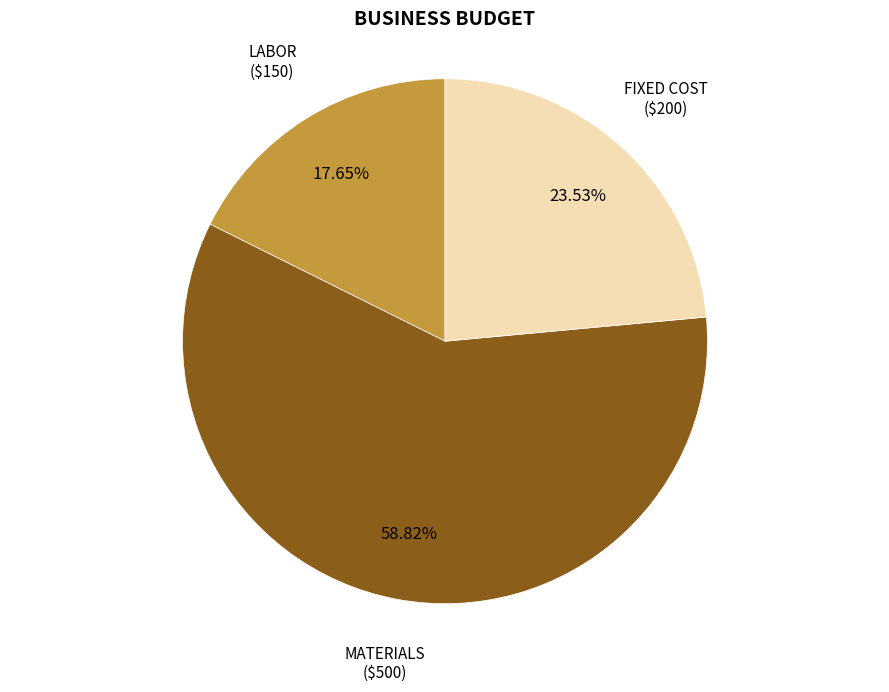

Is LABOR the majority of the pie?

No